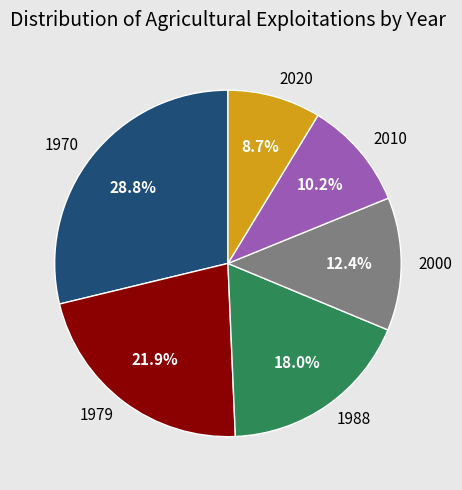

Approximately how many times larger is the value at 1970 compared to 1988?

1.6